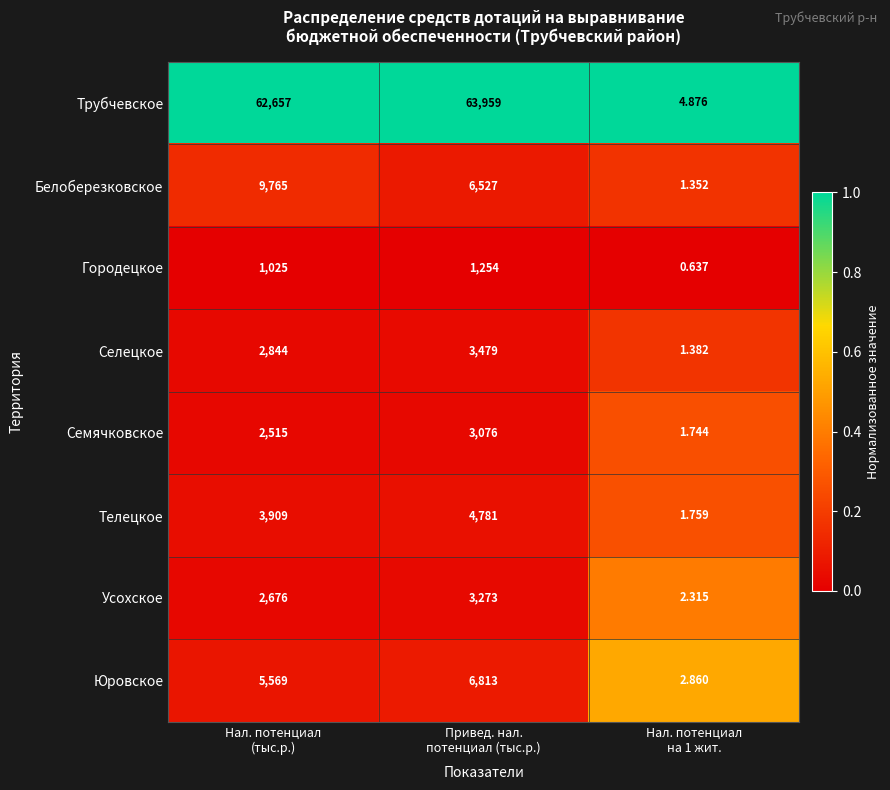

Rank the series by their maximum value, from lowest to highest.

Городецкое, Семячковское, Усохское, Селецкое, Телецкое, Юровское, Белоберезковское, Трубчевское